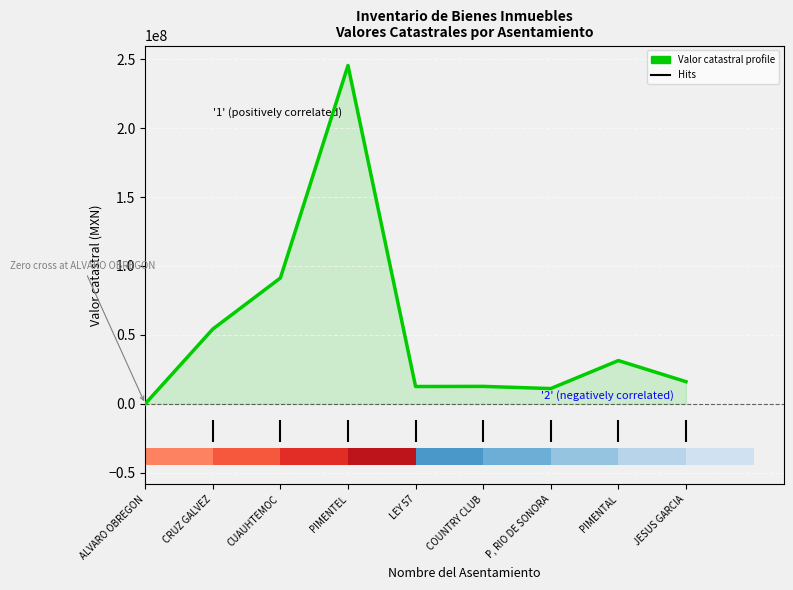

Is it true that the value at JESUS GARCIA is 16099057.8?

True